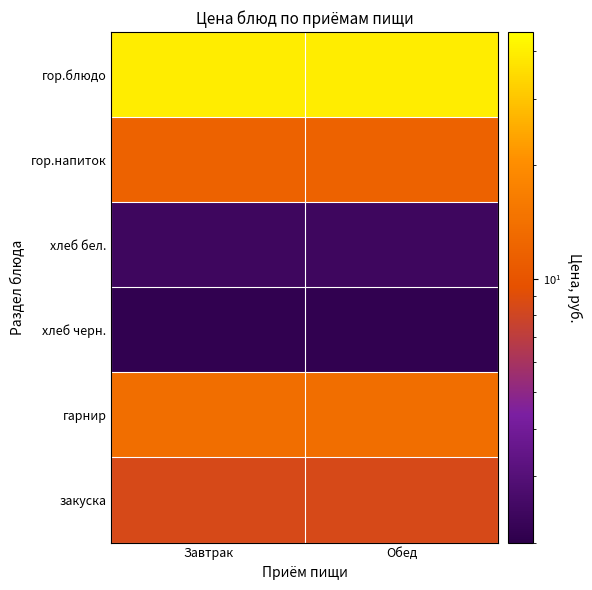

Reading left to right, what are all the values shown in this chart?

гор.блюдо: Завтрак=39.5	Обед=39.5
гор.напиток: Завтрак=11.9	Обед=11.9
хлеб бел.: Завтрак=2.4	Обед=2.4
хлеб черн.: Завтрак=2.1	Обед=2.1
гарнир: Завтрак=13.8	Обед=13.8
закуска: Завтрак=8.5	Обед=8.5